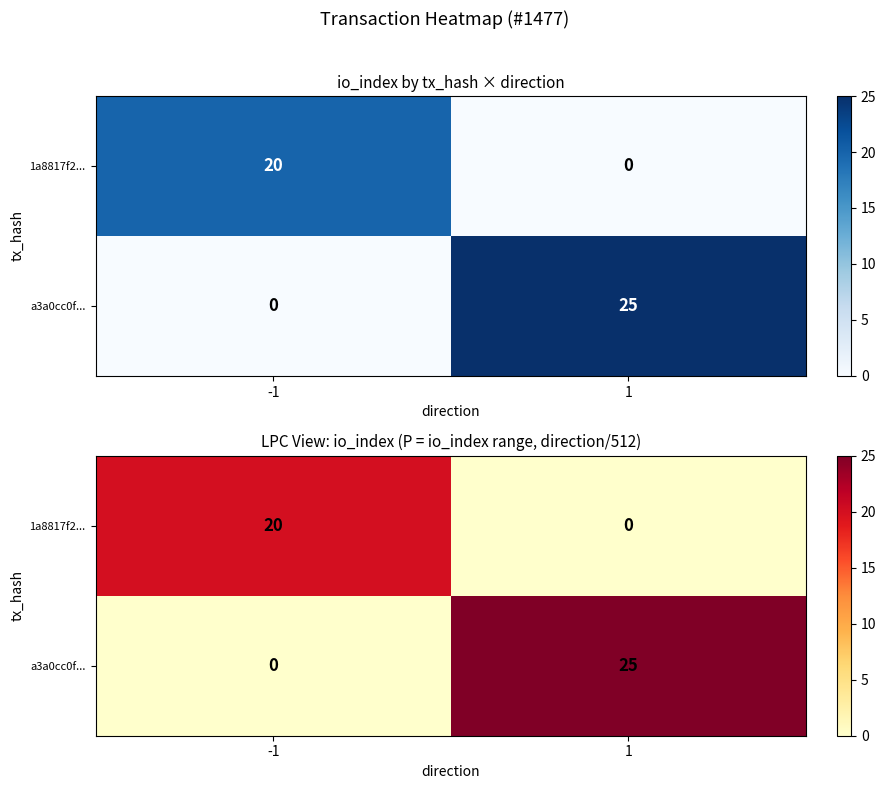

How many a3a0cc0f... values are between 0 and 25?

2